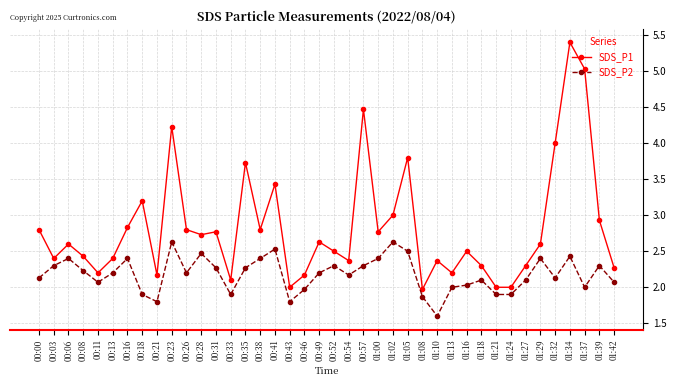

Where is SDS_P1 nearest to the value 3?

01:02